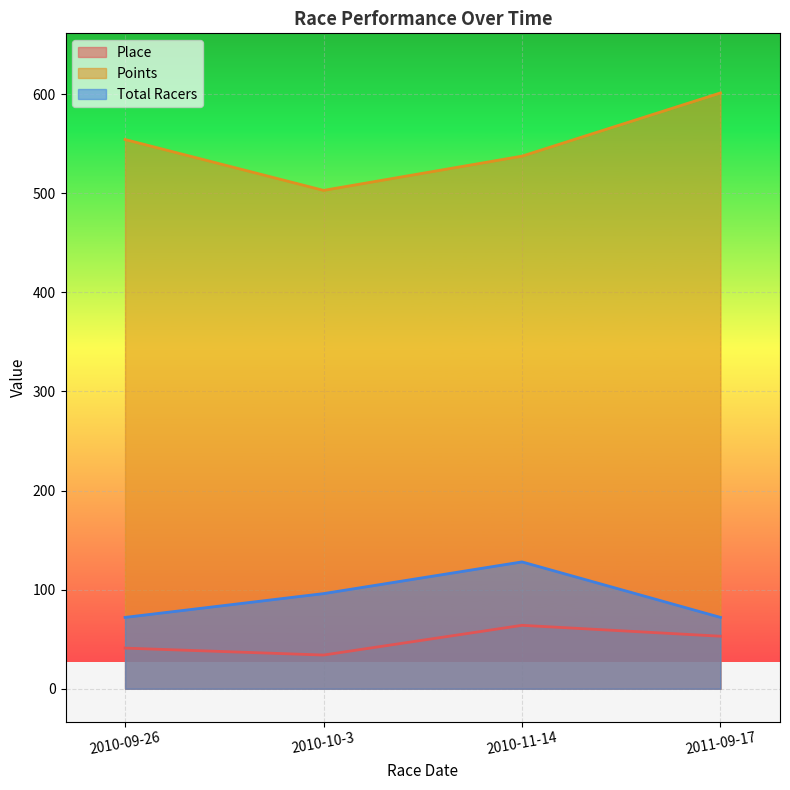

How many distinct data groups are displayed?

3